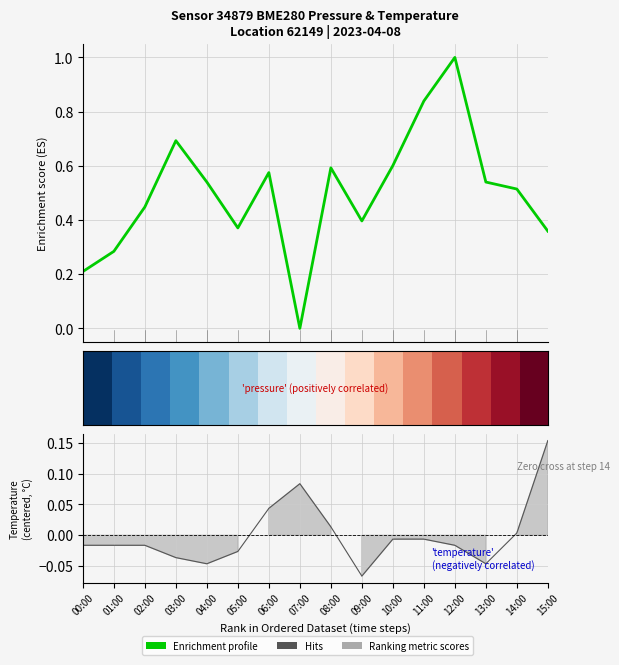

Is it true that row_0 equals 0.1 at 01:00?

False